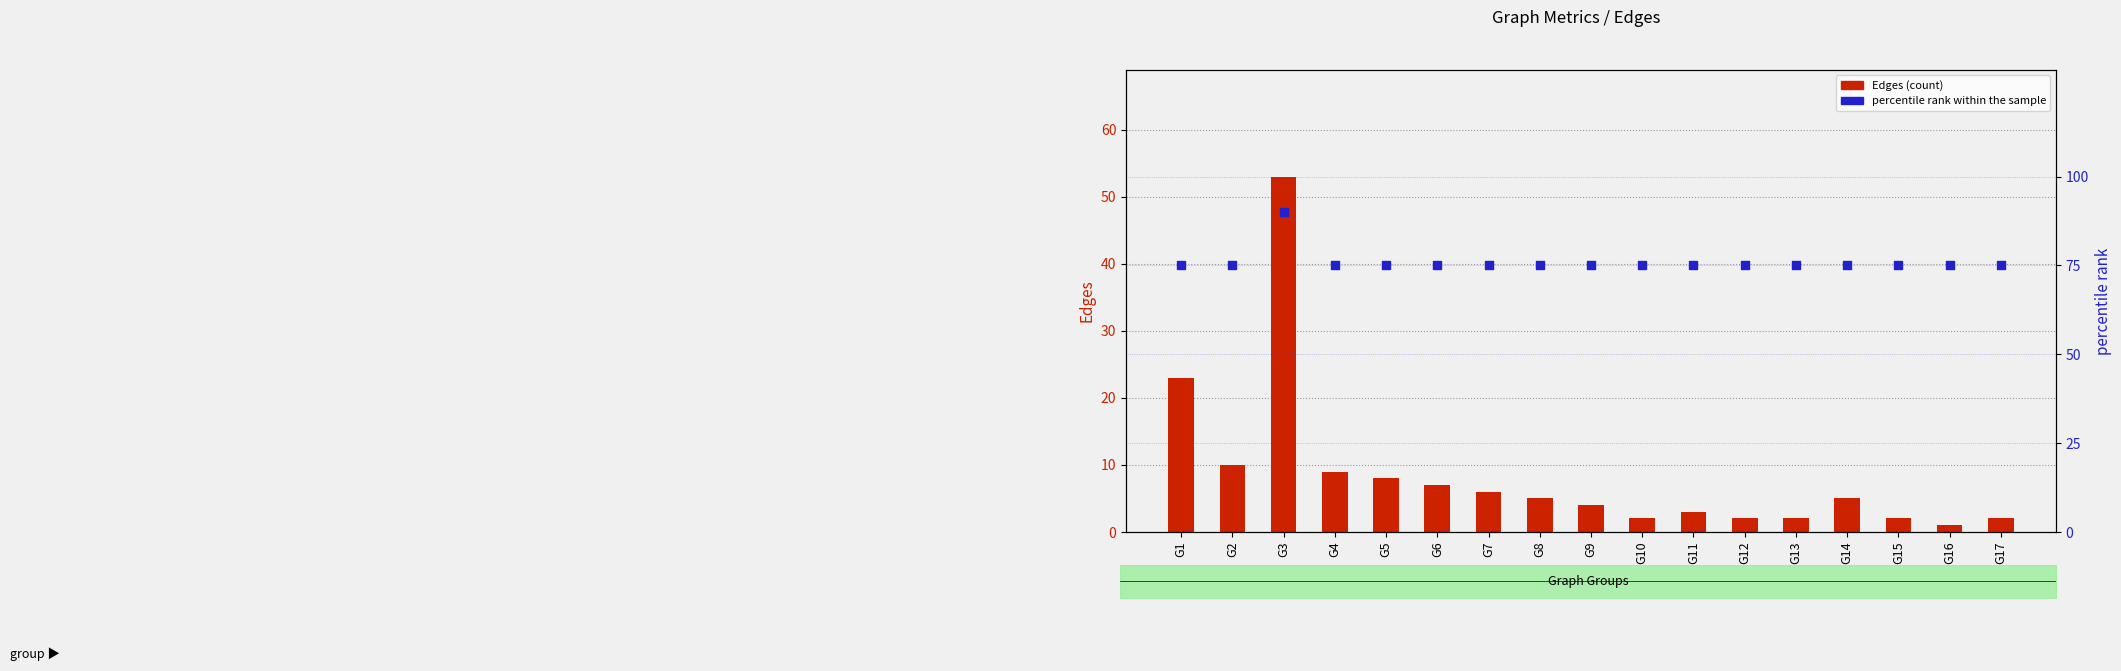

What are all the series names shown in the legend?

Edges, percentile rank within the sample